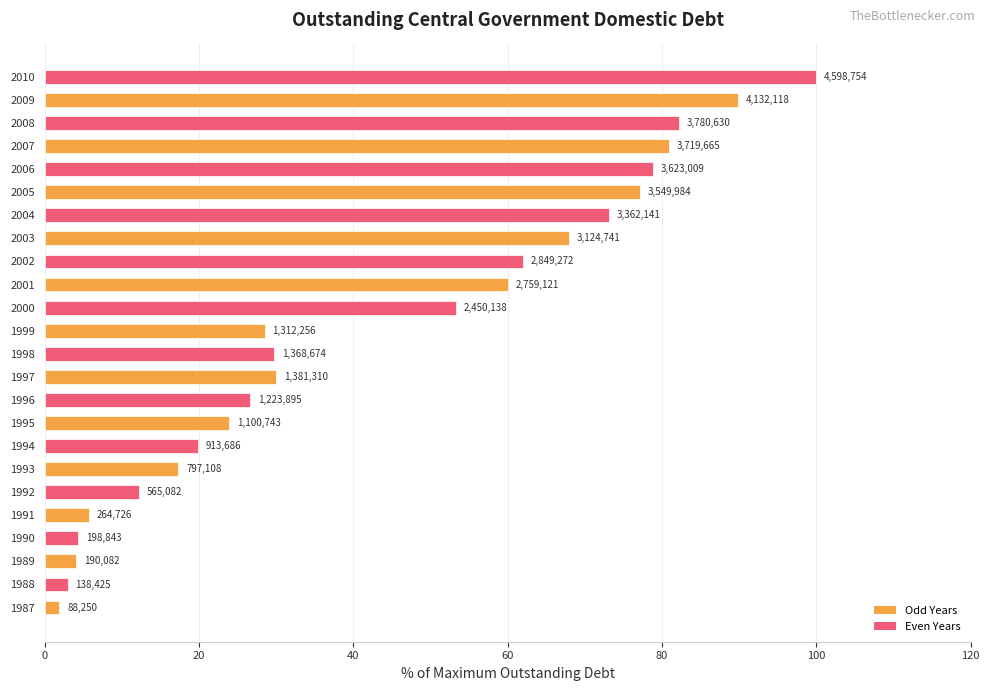

How many bars are there in total?

24